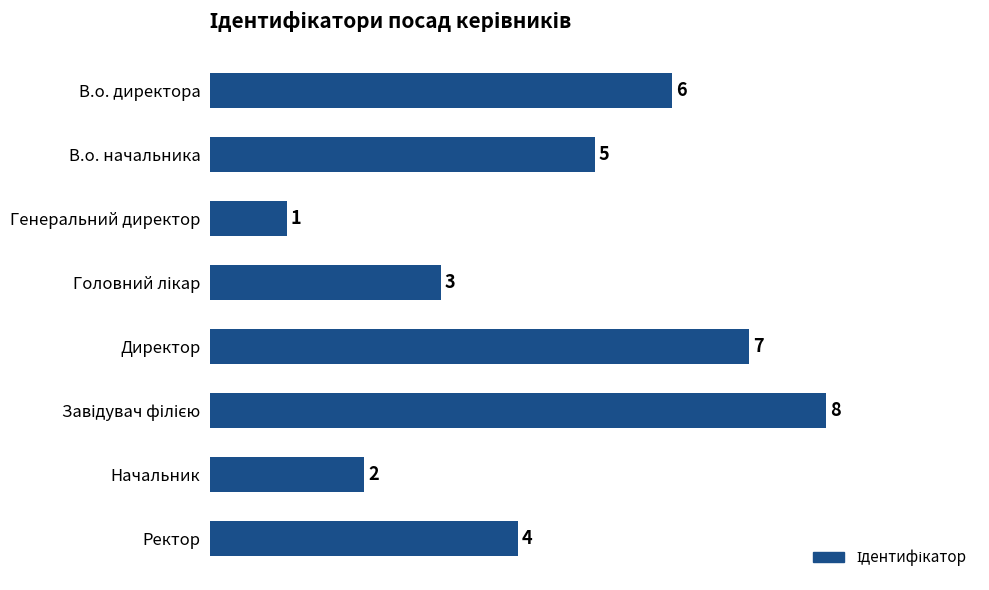

How many categories are shown in the chart?

8